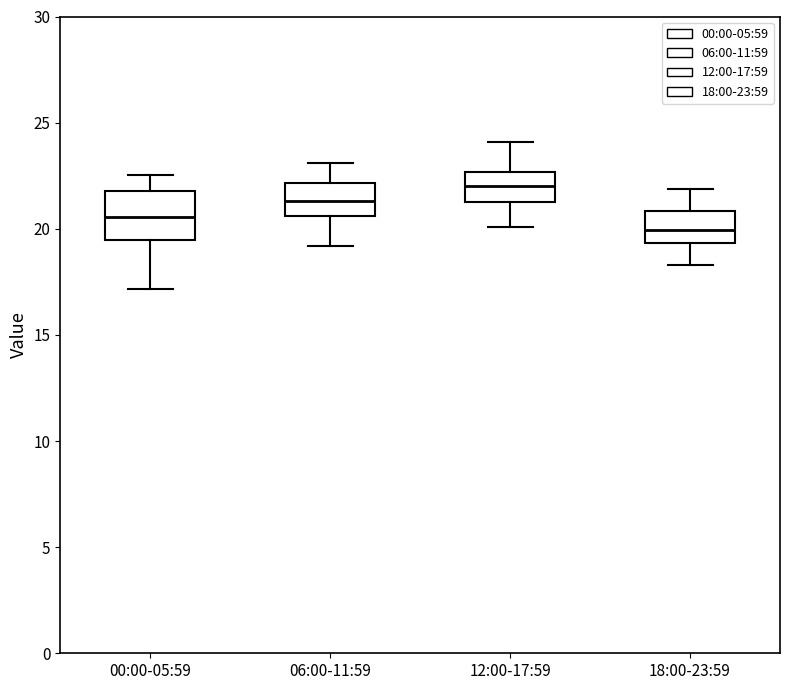

Reading left to right, read every box against the y-axis: the position of its median line, the range the box covers, and the ends of its whiskers. The values are not printed on the chart, so give them approximately, as read against the axis.

00:00-05:59: median 20.5, box 19.5 to 22.0, whiskers 17.0 to 22.5
06:00-11:59: median 21.5, box 20.5 to 22.0, whiskers 19.0 to 23.0
12:00-17:59: median 22.0, box 21.5 to 22.5, whiskers 20.0 to 24.0
18:00-23:59: median 20.0, box 19.5 to 21.0, whiskers 18.5 to 22.0